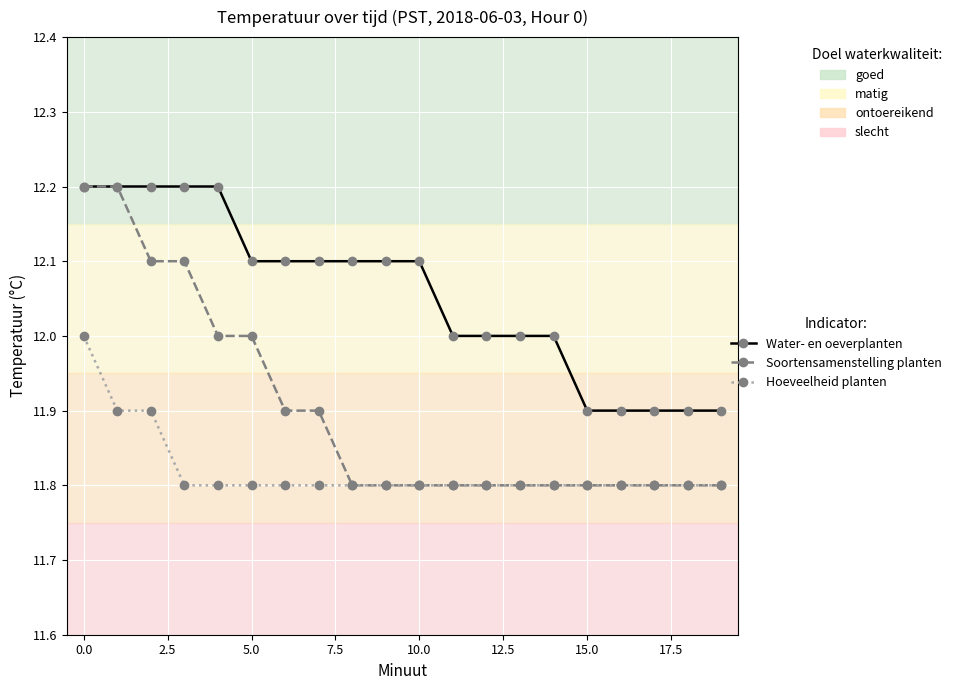

What is the maximum value shown in the chart?

12.2